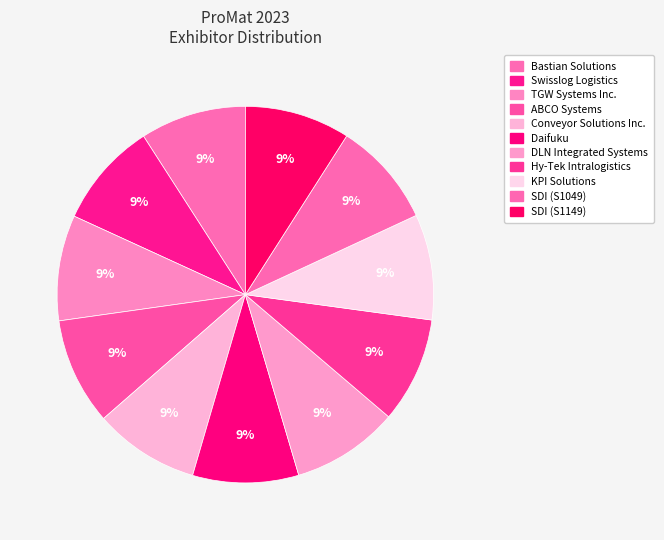

How many segments does this pie chart have?

11